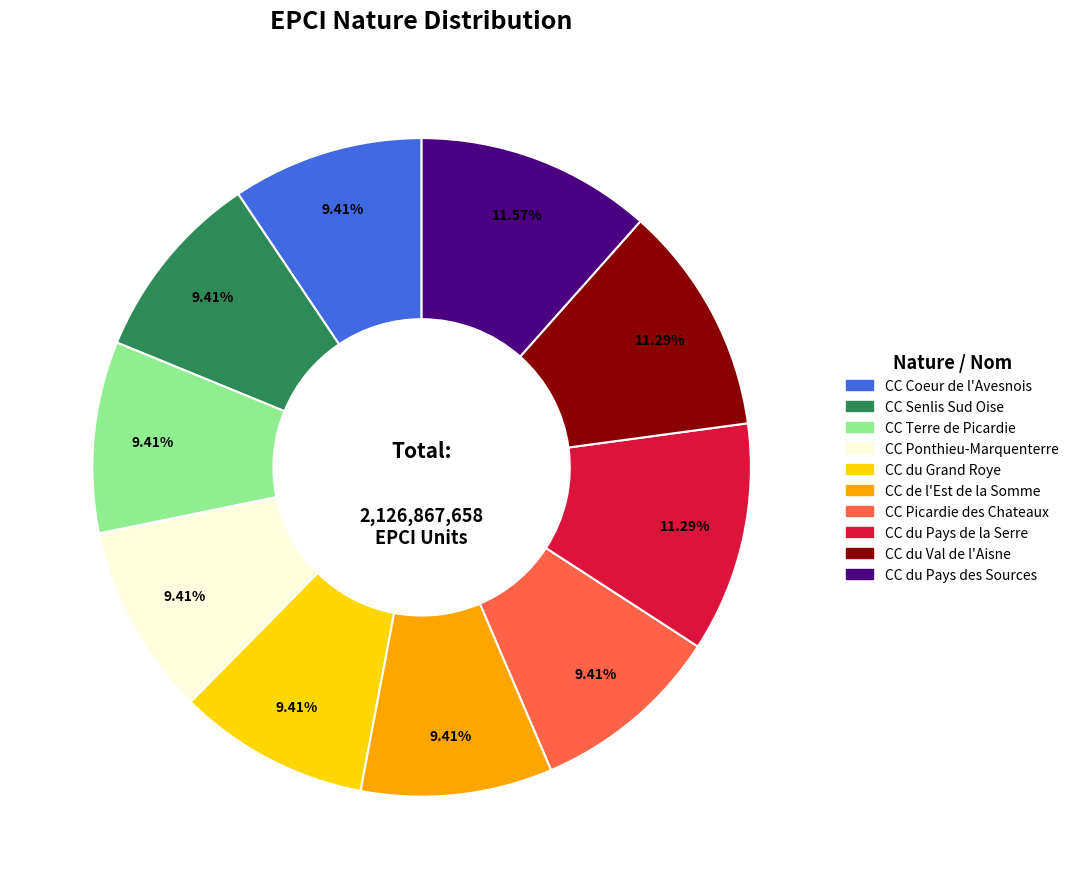

What is the total percentage of CC du Grand Roye and CC du Pays des Sources?

21.0%